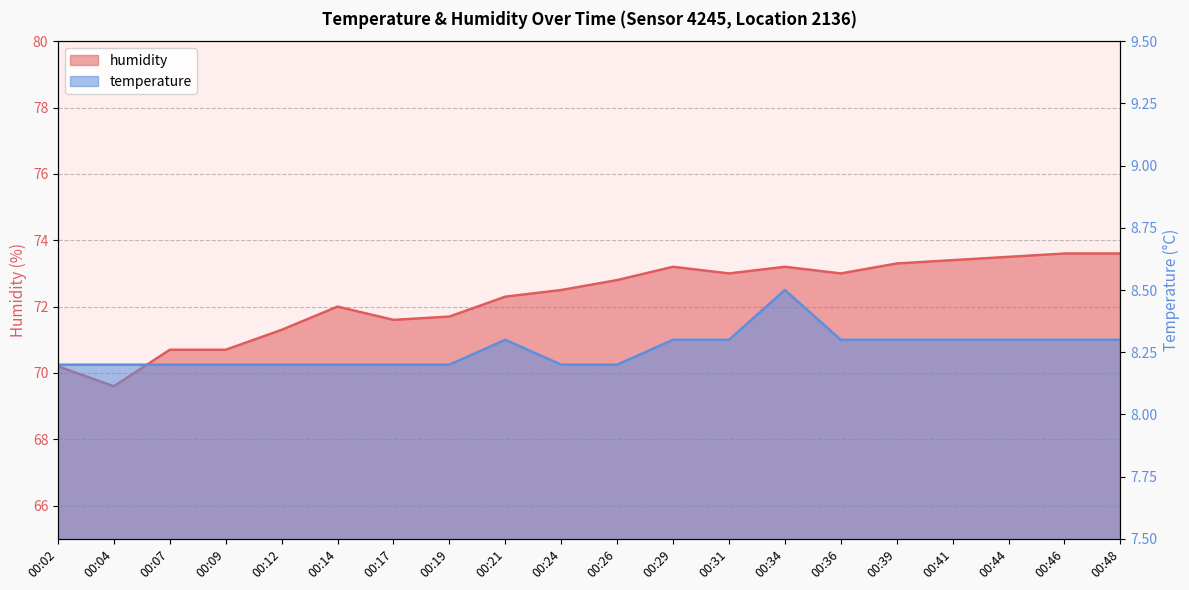

Which series changed the most between 00:26 and 00:34?

humidity